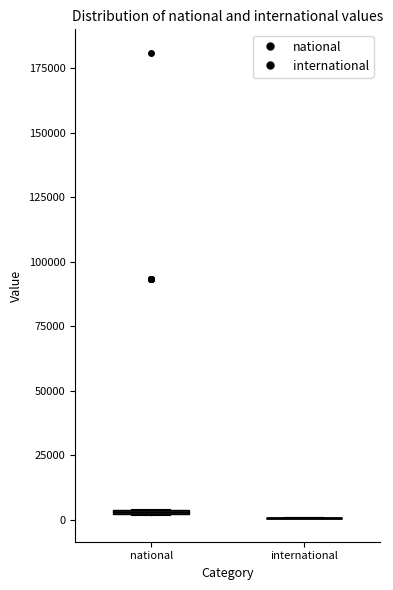

Where is the lower edge of the box for national on the y-axis? The values are not printed on the chart, so give them approximately, as read against the axis.

0